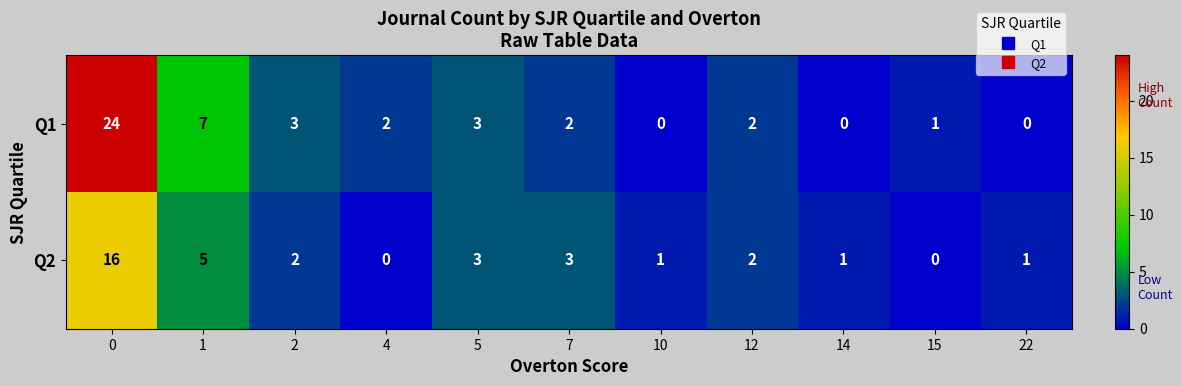

What is the total value across all series at 5?

6